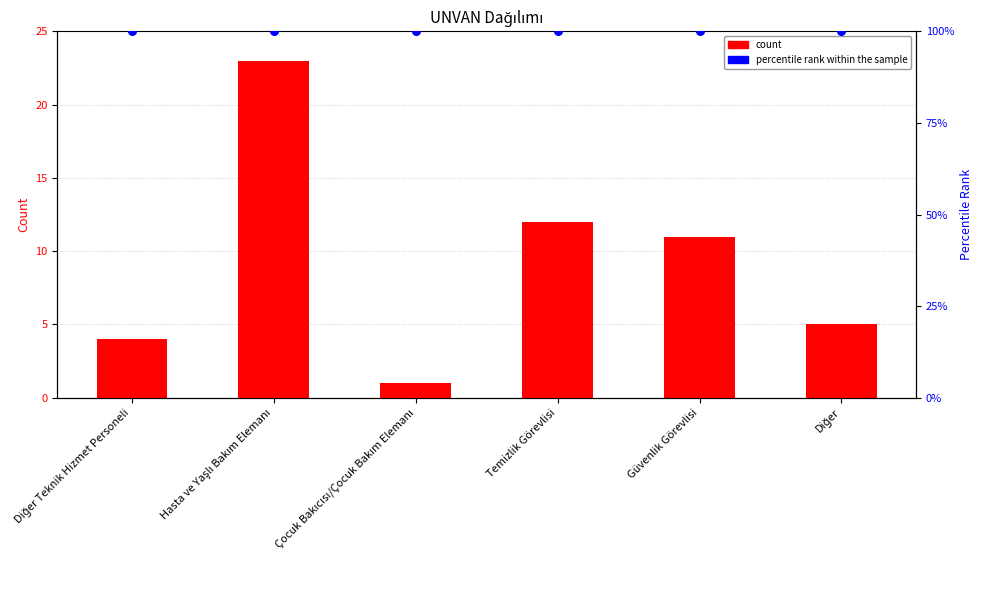

Which series reaches the maximum Y coordinate?

percentile rank within the sample